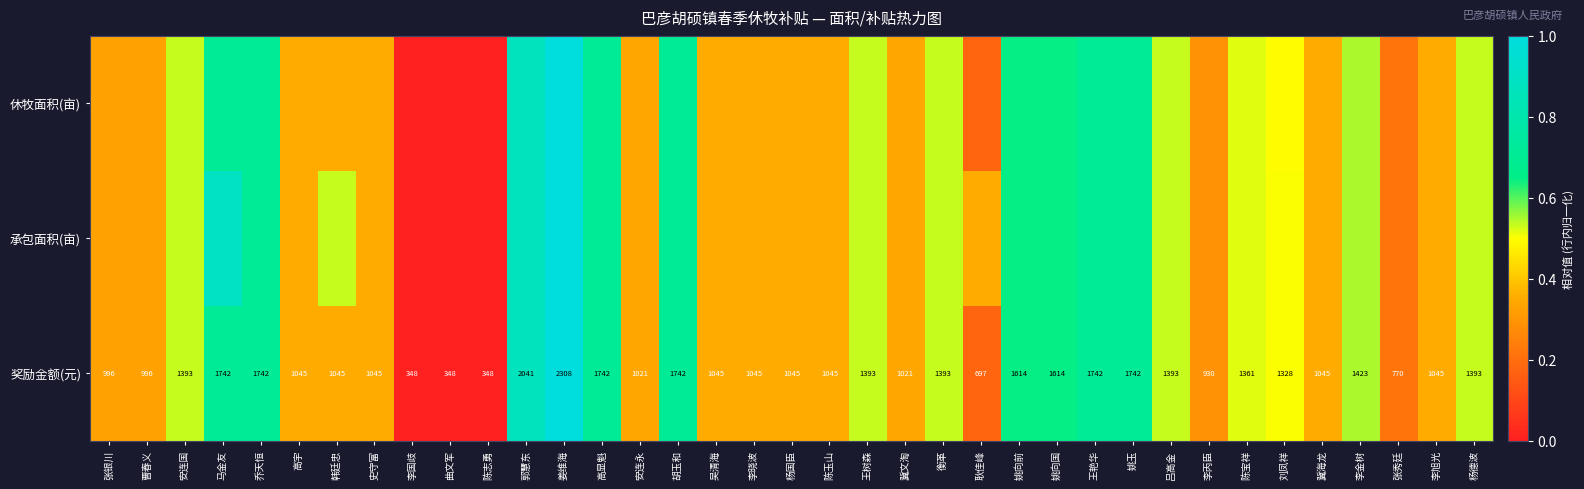

Where does the 奖励金额(元) series first go above 1045?

安连国